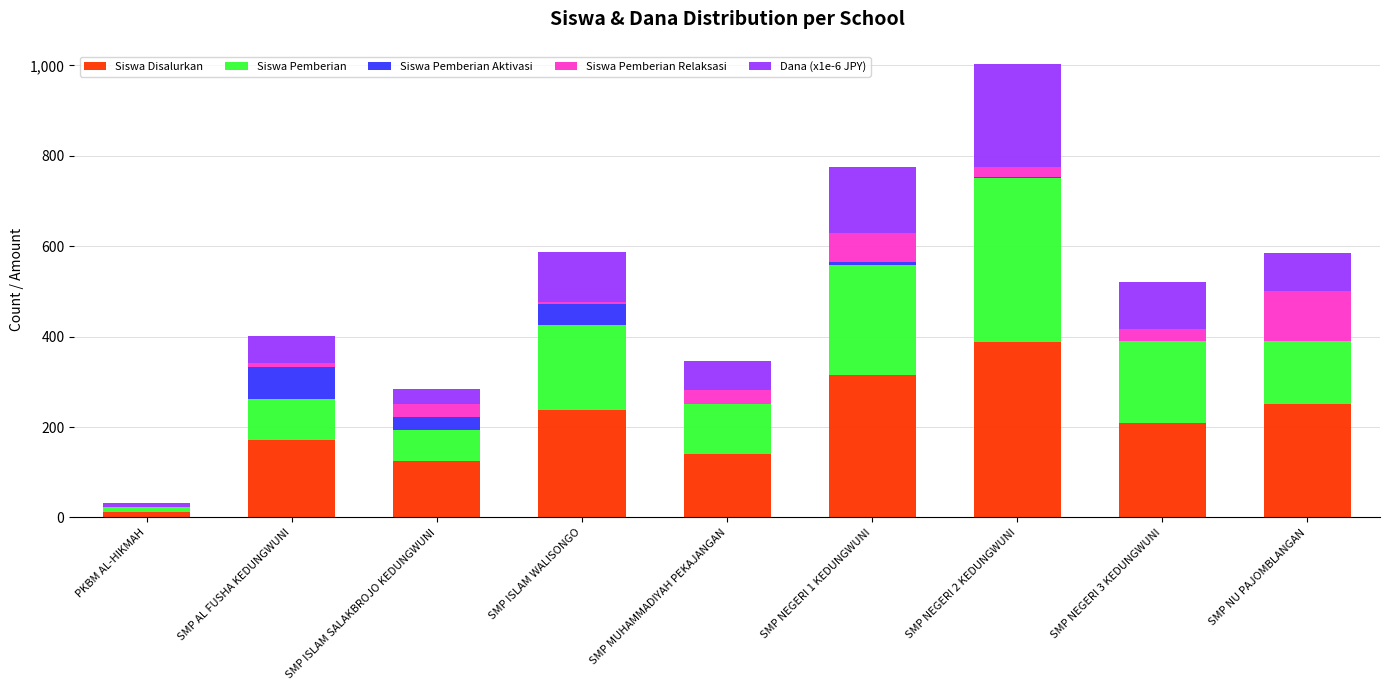

At which label does Siswa Disalurkan reach its peak?

SMP NEGERI 2 KEDUNGWUNI